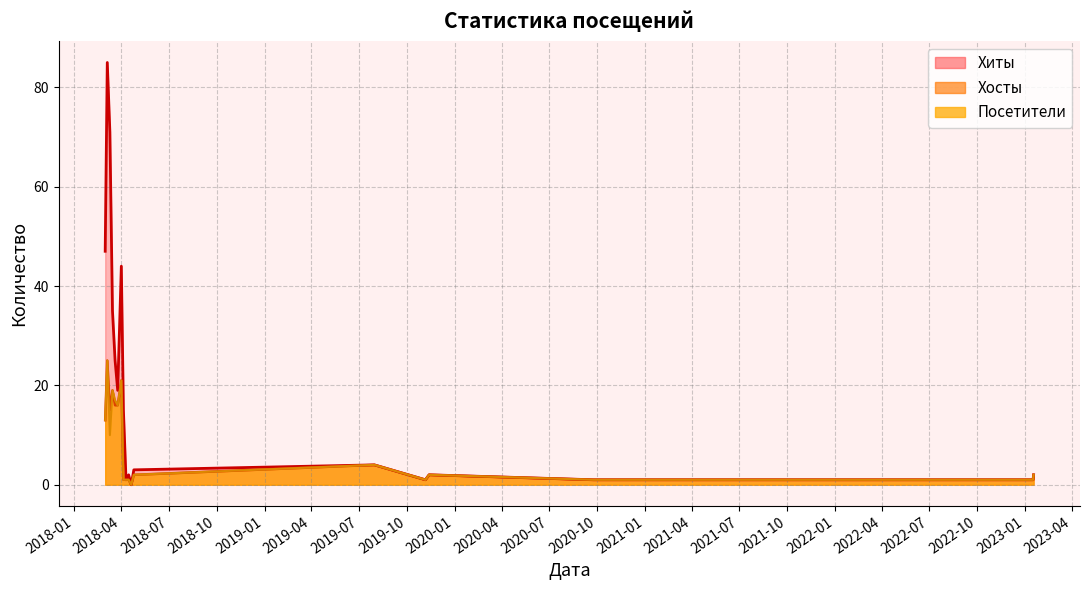

In Хиты, how many points are lower than both neighbors (excluding endpoints)?

4